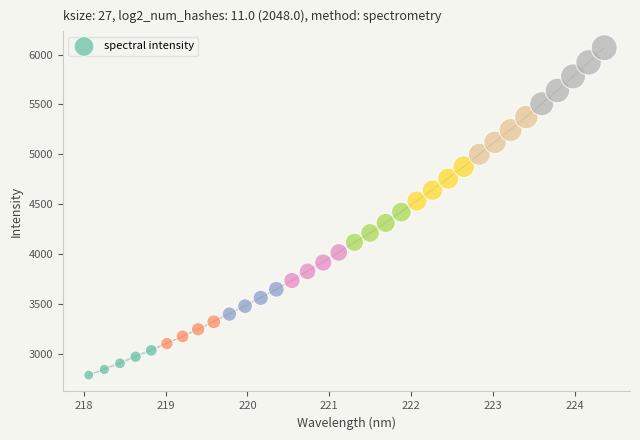

What is the range of Y values (max minus min)?

3274.7